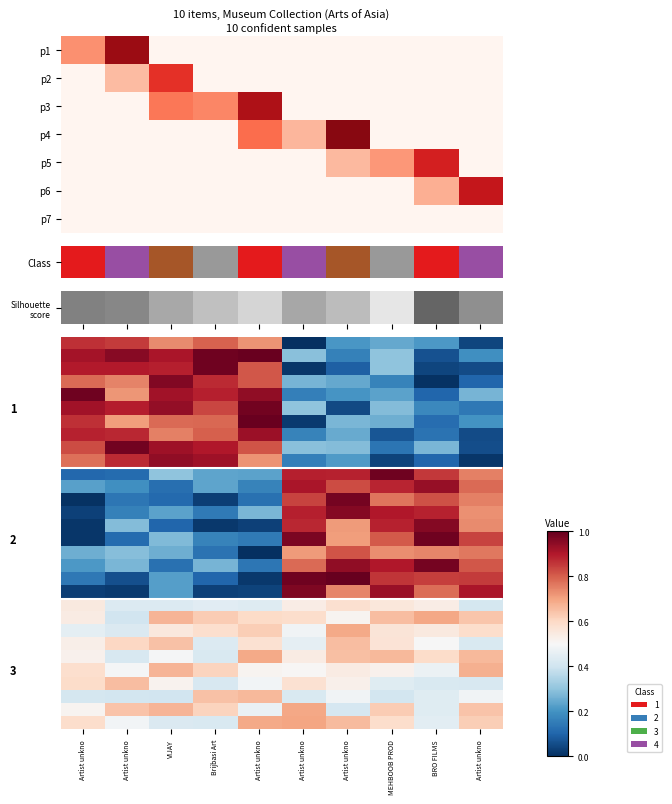

How many data points does each series have?

10